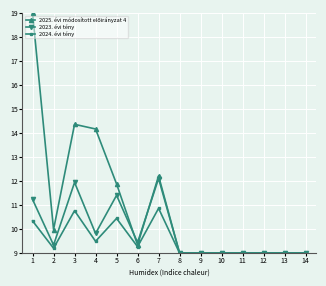

What is the value of the 2023. évi tény point at the 13th from the left?

9.0